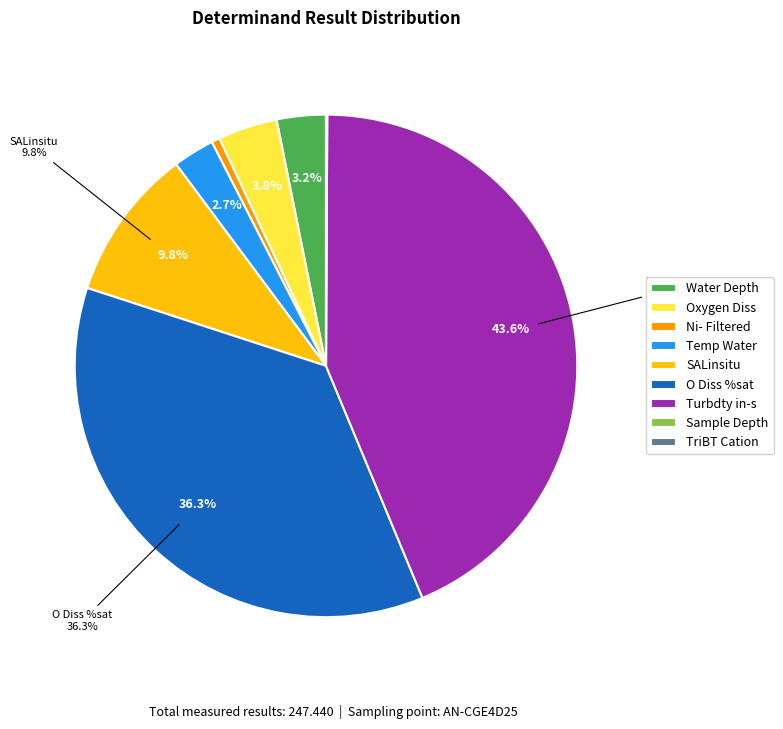

What is the largest slice in the pie chart?

Turbdty in-s